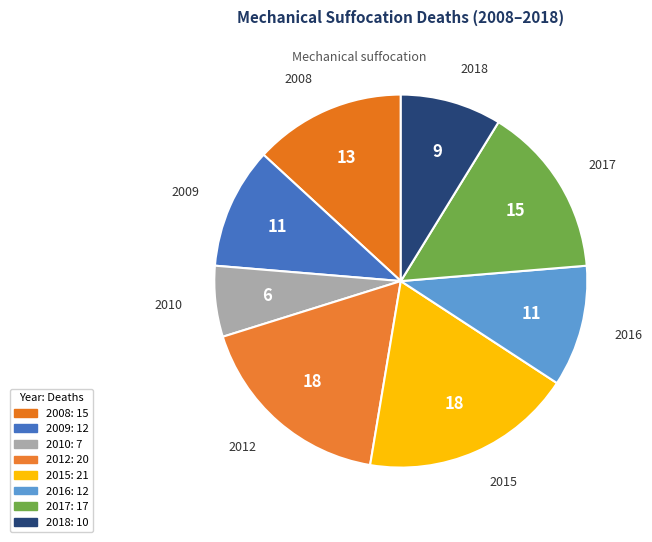

Combined, do 2015 and 2016 account for over 50%?

No